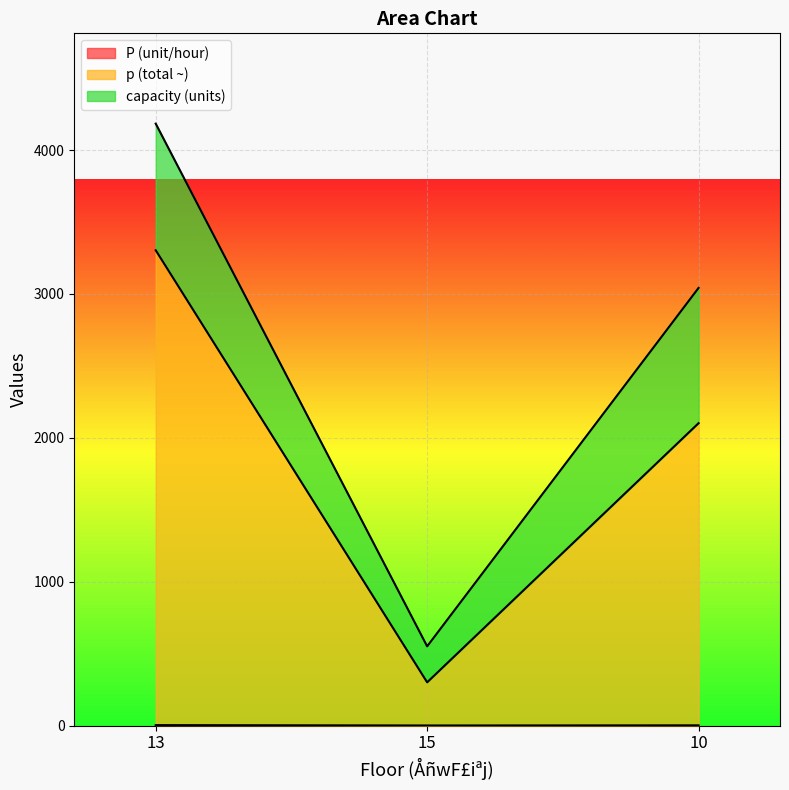

What is the difference between the maximum and minimum values in the p (total ~) series?

3002.6